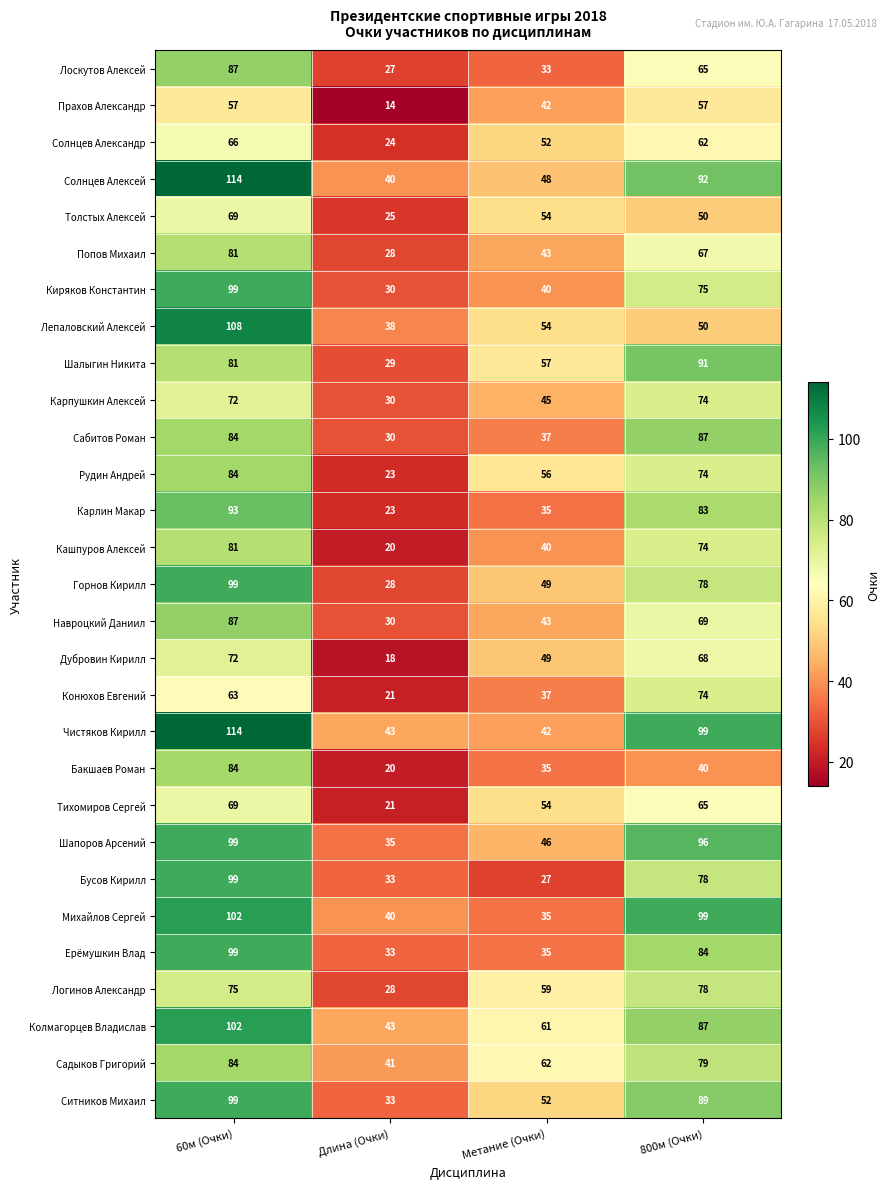

At which category does the chart reach its peak across all series?

60м (Очки)